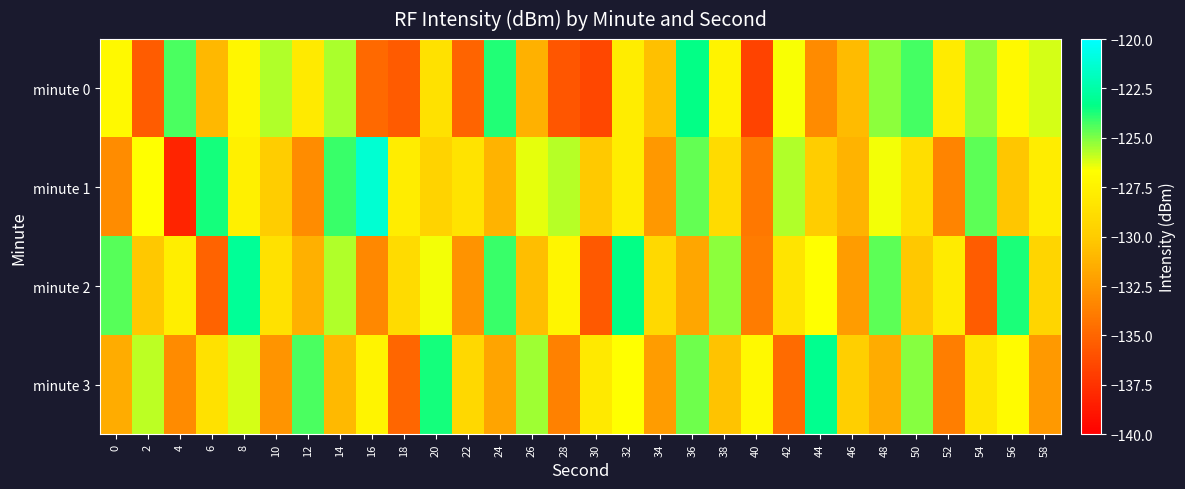

How many categories are shown in the chart?

30